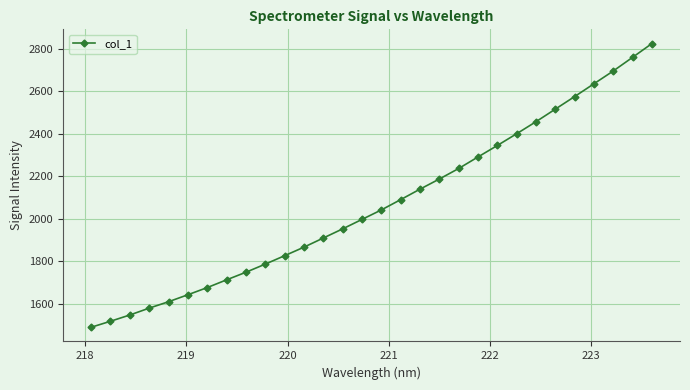

What is the difference between the maximum and minimum values?

1336.1